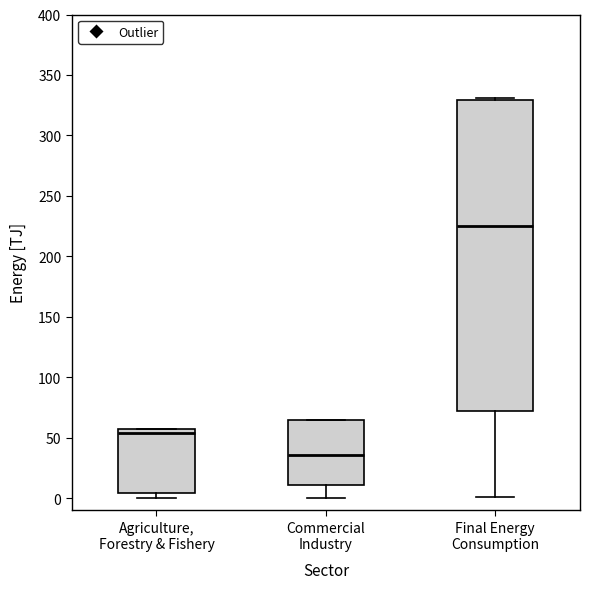

Which box is the tallest, from its lower edge to its upper edge?

Final Energy Consumption